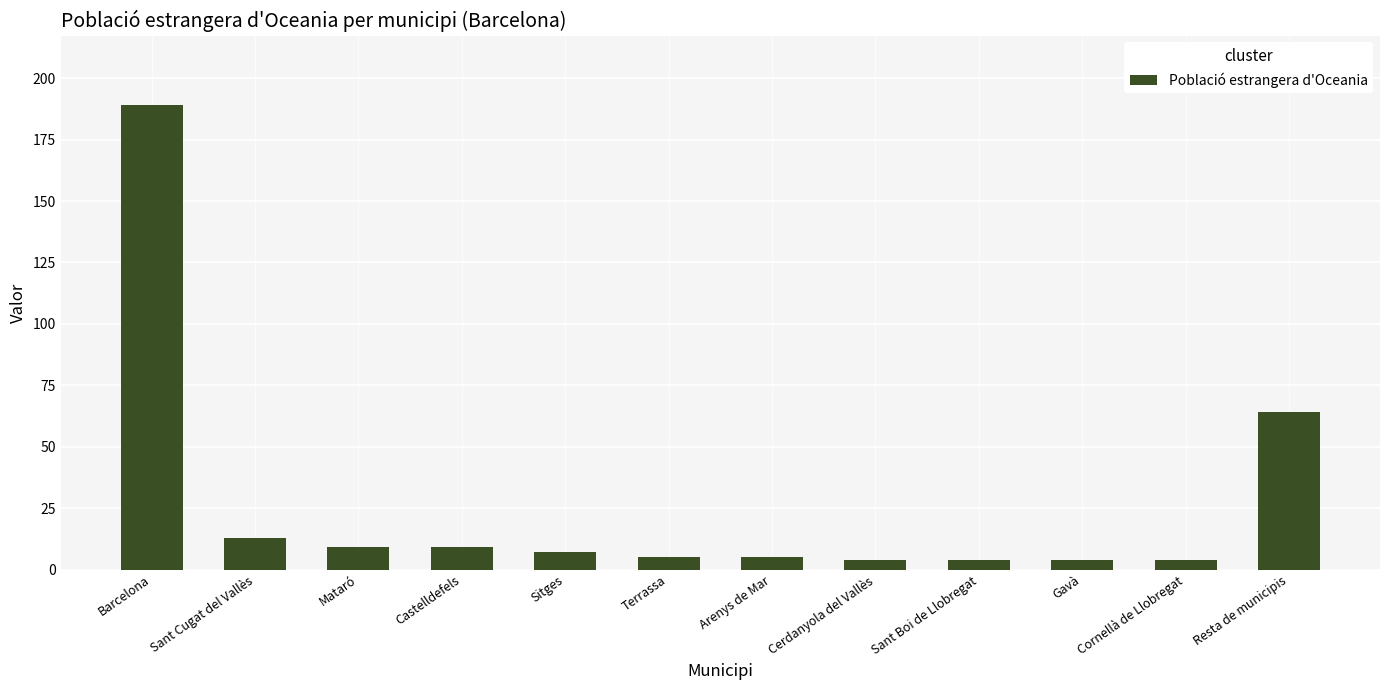

The chart shows a value of 13 at Sant Cugat del Vallès. True or false?

True